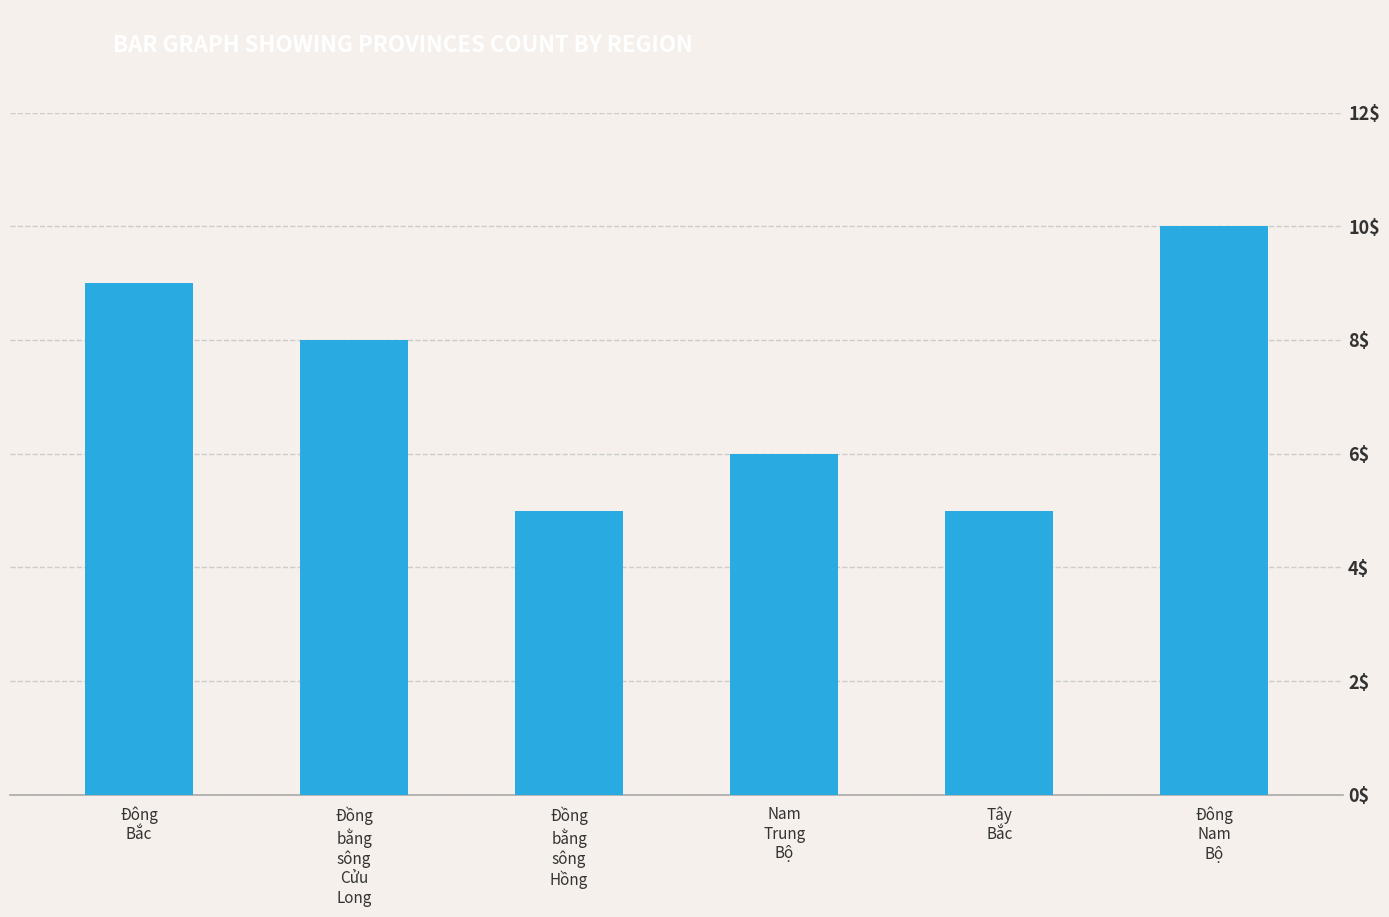

Does the chart contain stacked bars?

No